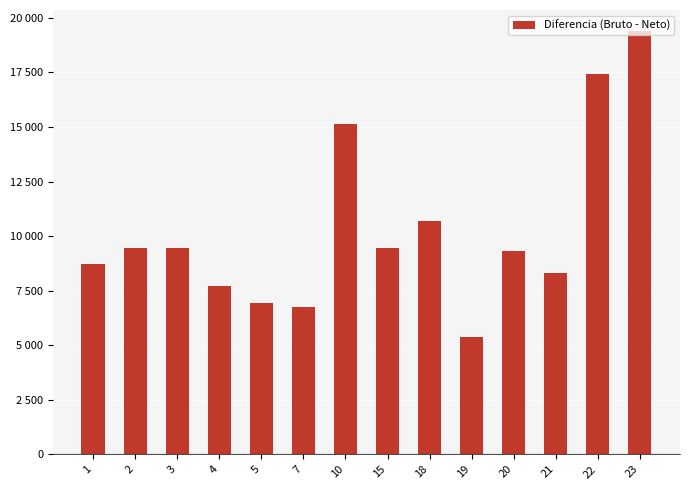

What is the value of the 10th bar from the left?

5364.4